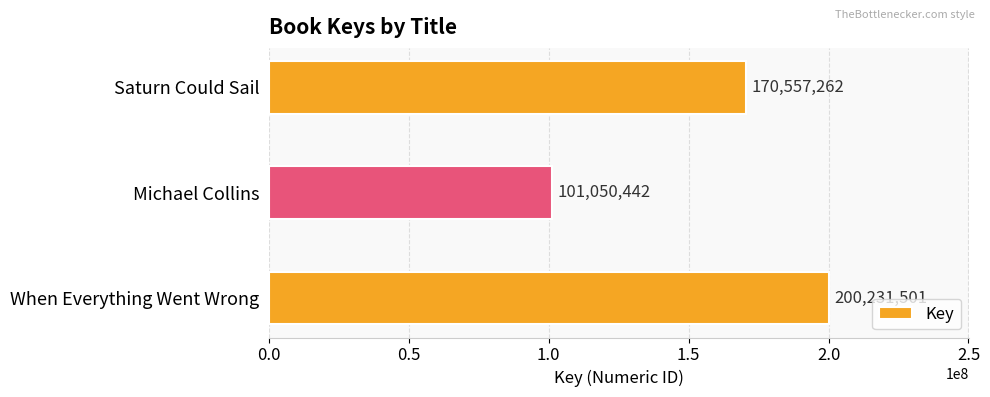

The chart shows a value of 65560432 at Michael Collins. True or false?

False